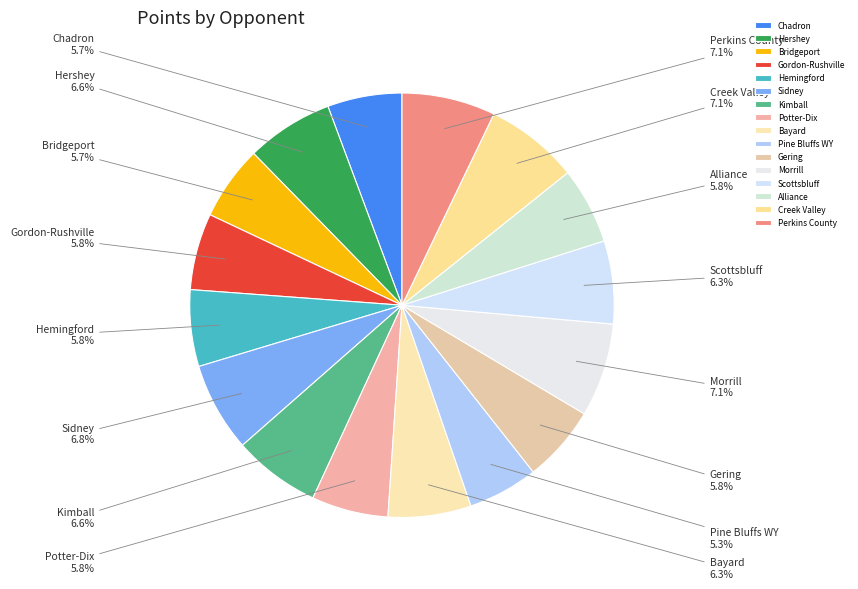

Do Morrill and Perkins County together represent more than half of the pie?

No